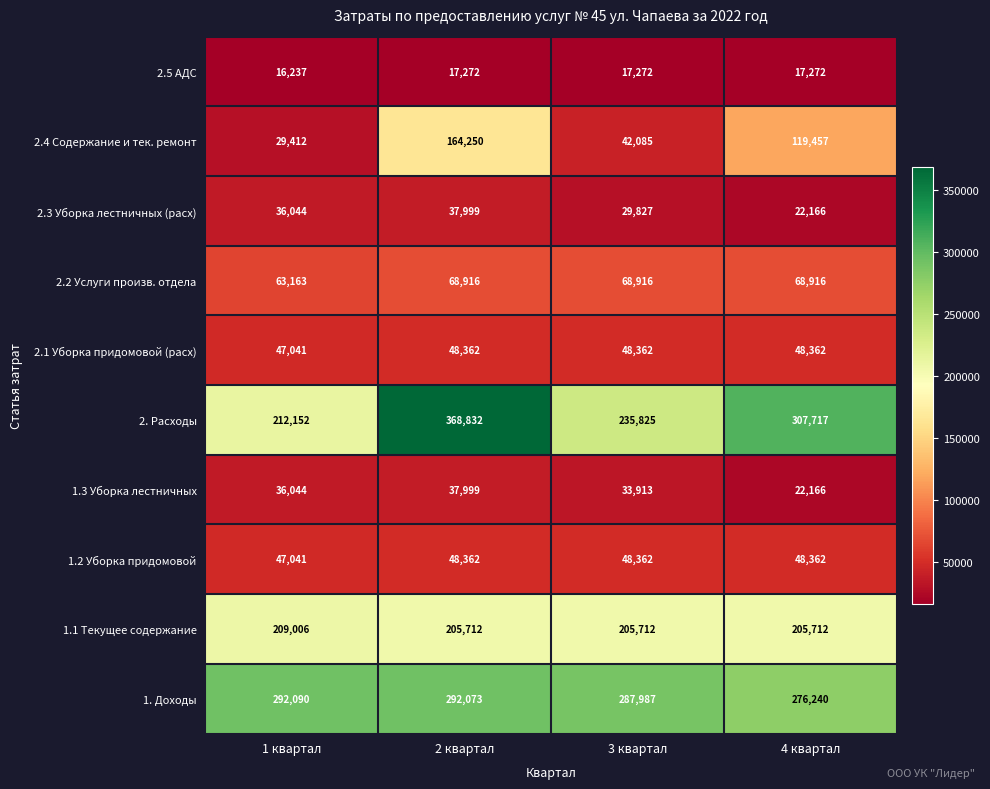

What is the greatest value displayed?

368832